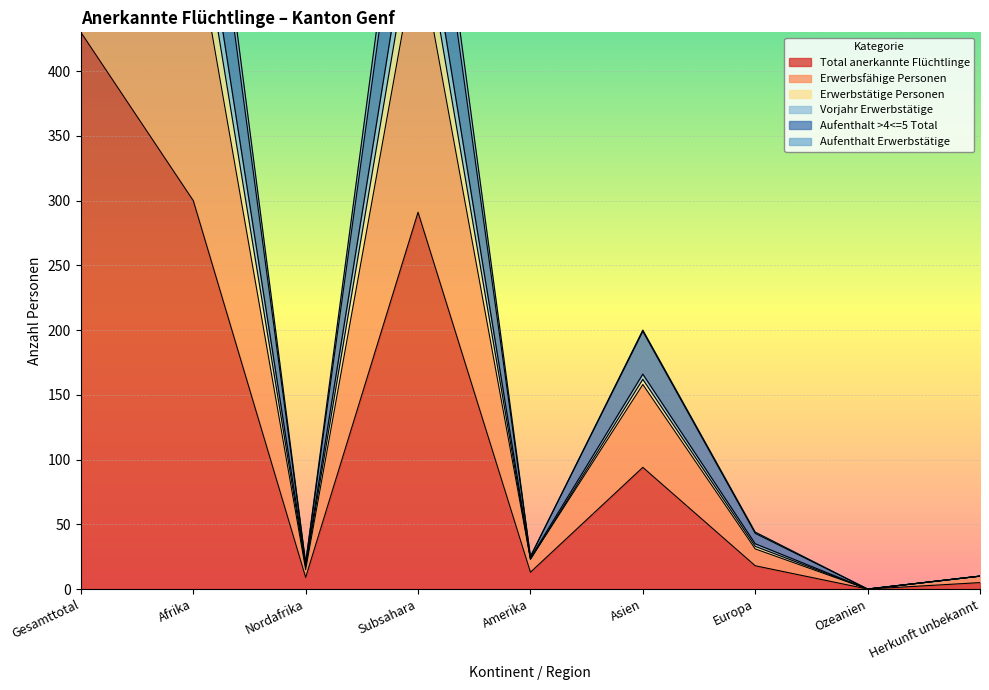

What position from the left is Herkunft unbekannt?

9